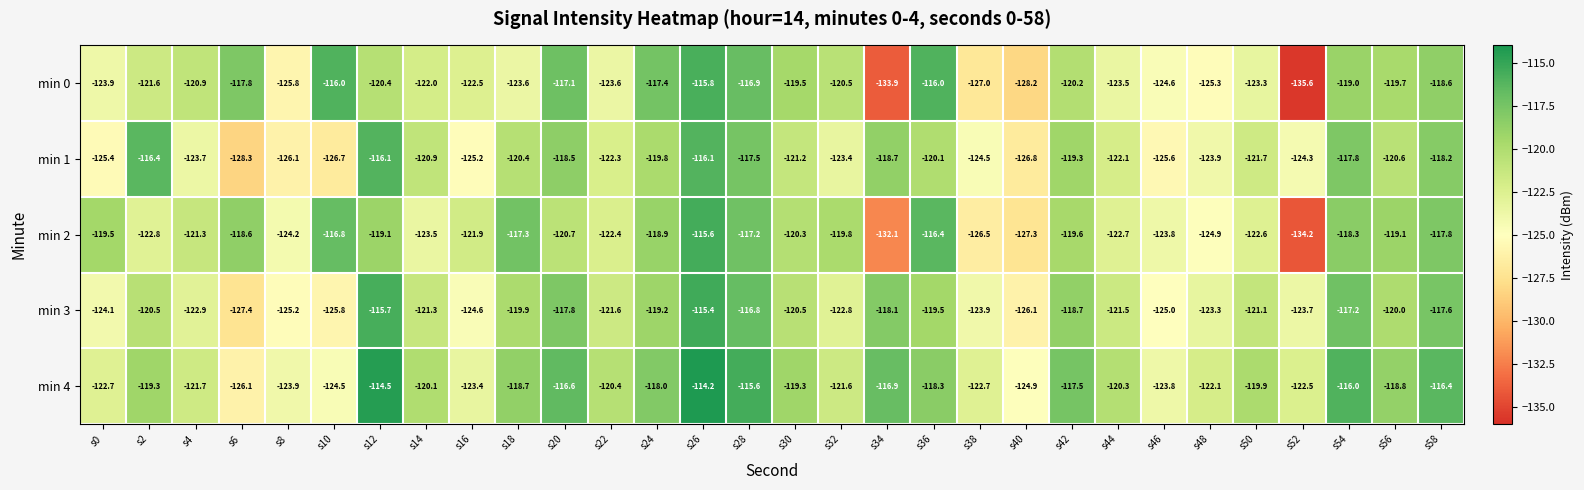

Which series has the largest range (max minus min)?

min 0